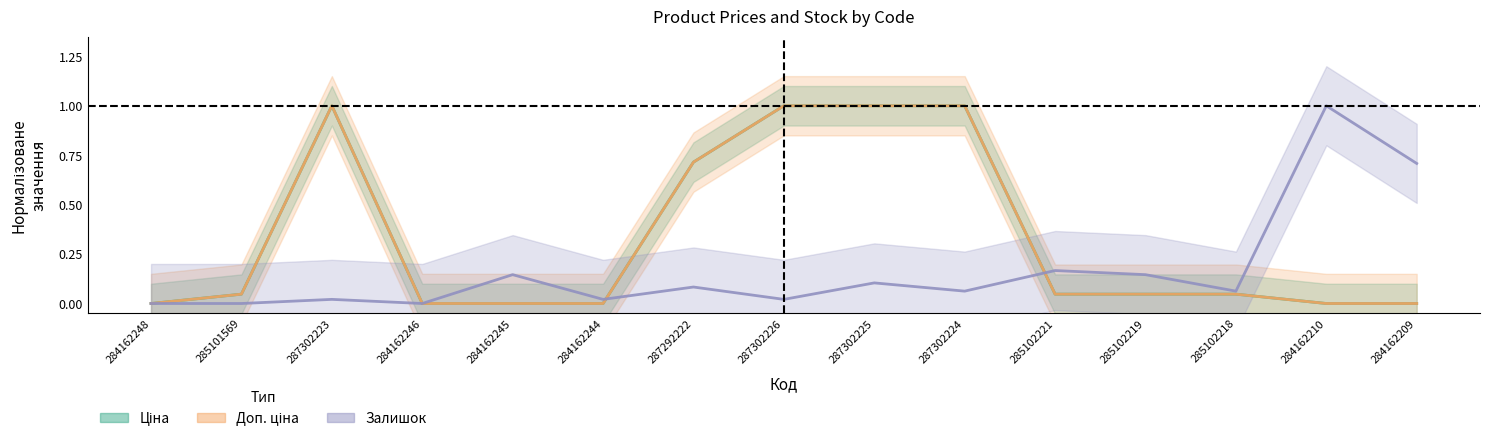

True or false: Залишок has more than 2 points higher than both neighbors.

True